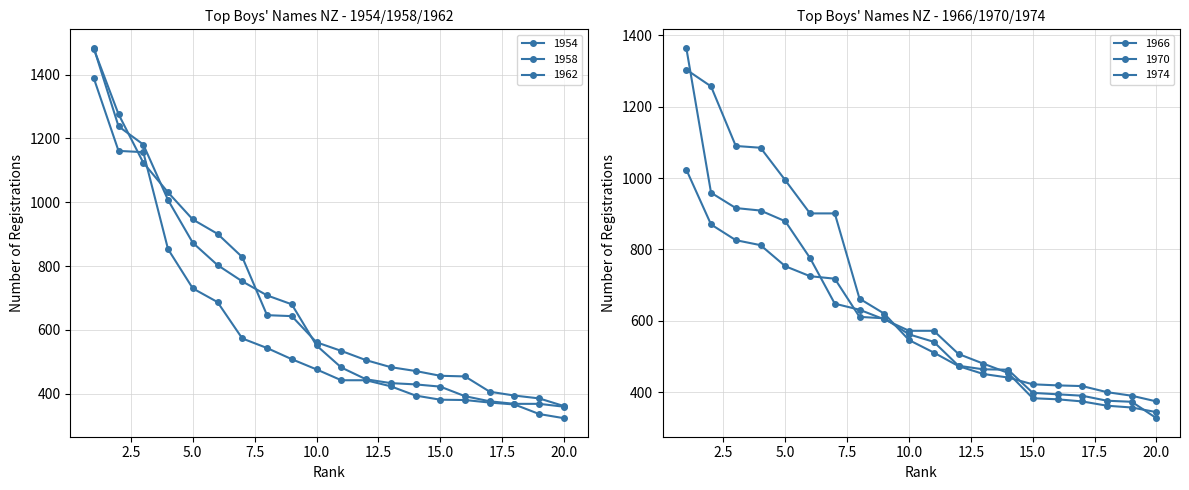

What is the difference between the maximum and minimum values in the 1962 series?

1120